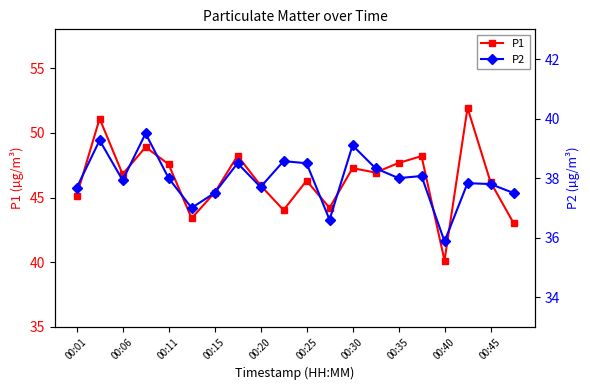

What is the value of the P1 point at the 1st from the left?

45.1